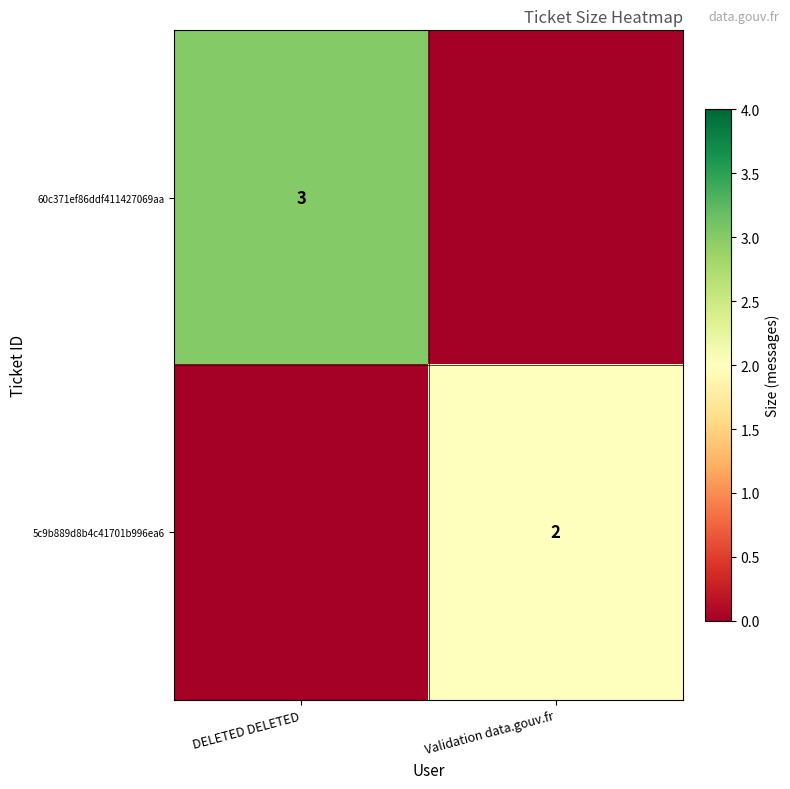

True or false: 5c9b889d8b4c41701b996ea6 has a value of 1 at Validation data.gouv.fr.

False